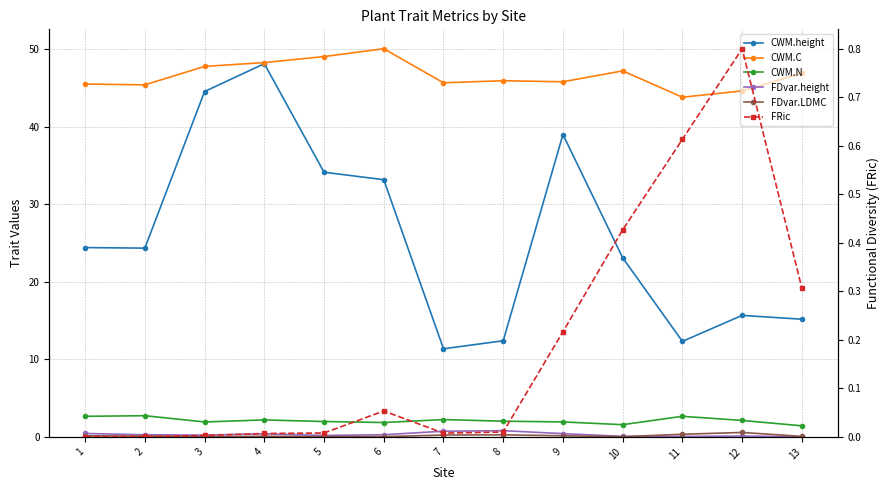

Reading left to right, extract all data points from this chart.

CWM.height: 1=24.4	2=24.3	3=44.5	4=48.1	5=34.1	6=33.2	7=11.4	8=12.4	9=39.0	10=23.1	11=12.3	12=15.7	13=15.2
CWM.C: 1=45.5	2=45.4	3=47.8	4=48.3	5=49.0	6=50.0	7=45.7	8=45.9	9=45.8	10=47.2	11=43.8	12=44.6	13=46.9
CWM.N: 1=2.6	2=2.7	3=1.9	4=2.2	5=2.0	6=1.8	7=2.2	8=2.0	9=1.9	10=1.6	11=2.7	12=2.1	13=1.4
FDvar.height: 1=0.4	2=0.3	3=0.2	4=0.4	5=0.2	6=0.3	7=0.7	8=0.8	9=0.4	10=0.1	11=0.1	12=0.1	13=0.0
FDvar.LDMC: 1=0.1	2=0.1	3=0.0	4=0.1	5=0.0	6=0.0	7=0.2	8=0.3	9=0.1	10=0.0	11=0.3	12=0.6	13=0.1
FRic: 1=0.0	2=0.0	3=0.0	4=0.0	5=0.0	6=0.1	7=0.0	8=0.0	9=0.2	10=0.4	11=0.6	12=0.8	13=0.3